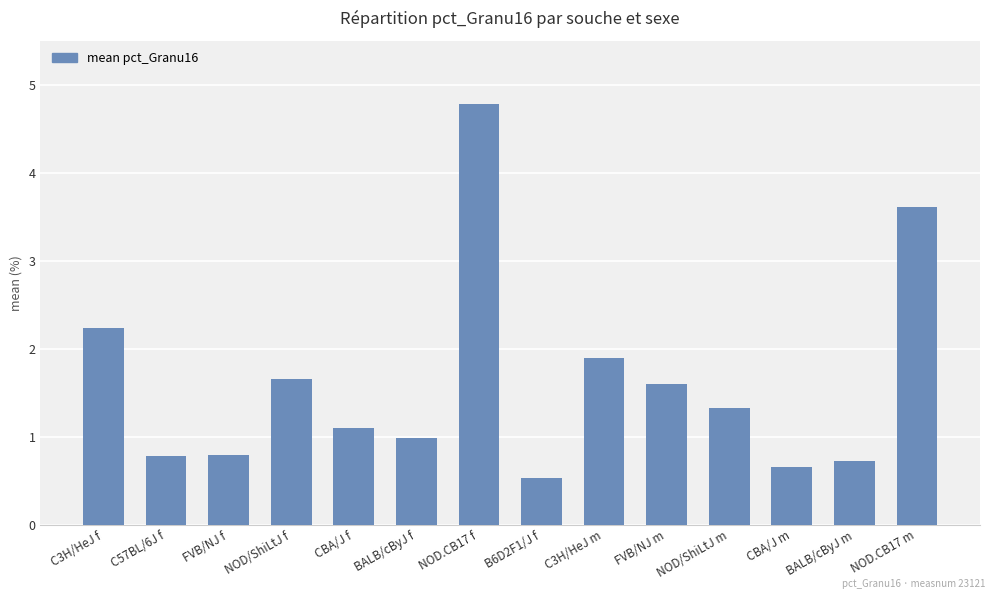

What is the label of the 5th bar from the left?

CBA/J f